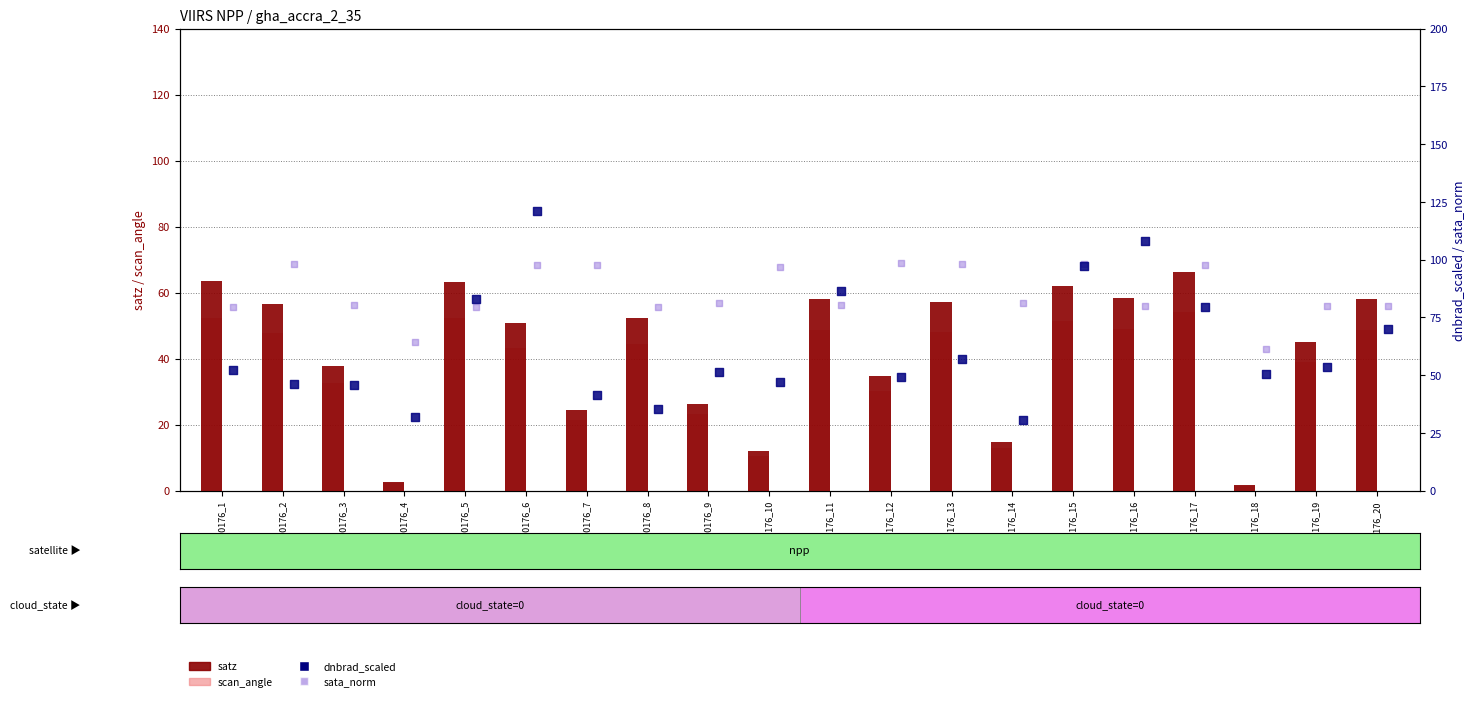

Which series contains the lowest Y value?

scan_angle